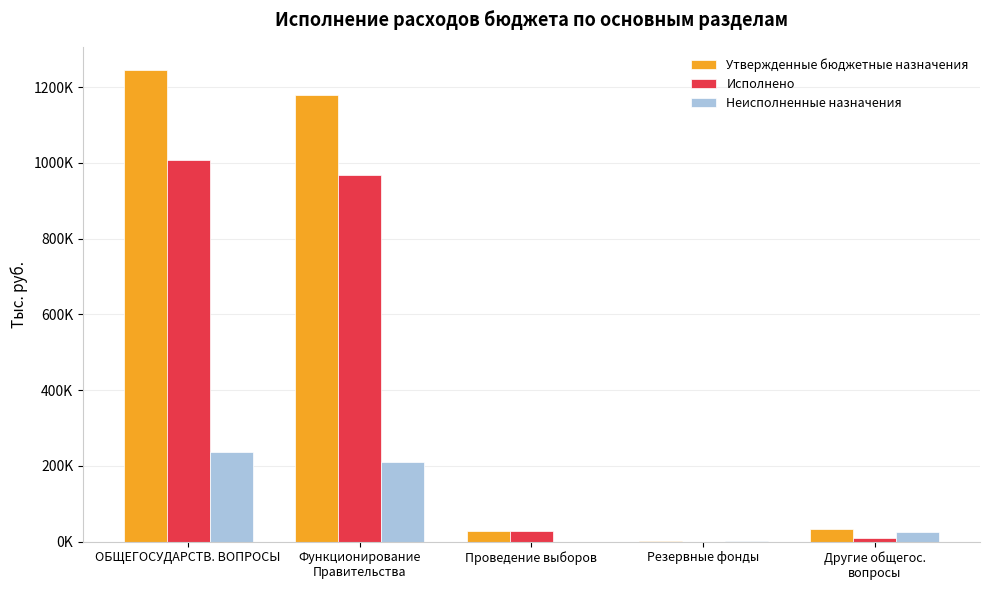

Reading left to right, list all the values displayed in this chart.

Утвержденные бюджетные назначения: 1243950.0	1179645.0	29245.0	1000.0	34060.0
Исполнено: 1008071.8	969028.8	29245.0	0.0	9798.0
Неисполненные назначения: 235878.2	210616.2	0.0	1000.0	24262.0